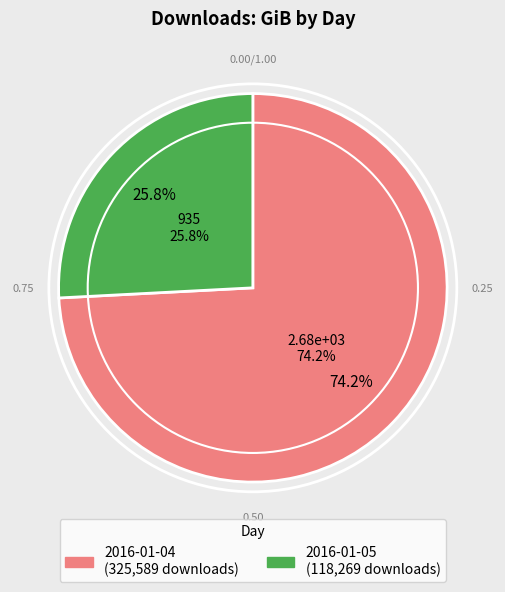

Combined, what portion of the pie is 2016-01-05 and 2016-01-04?

100.0%